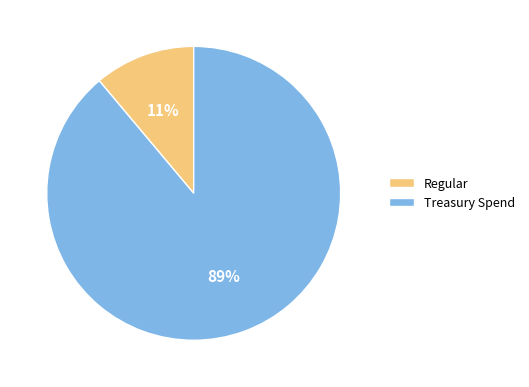

To the nearest percent, what portion does Treasury Spend represent?

89%